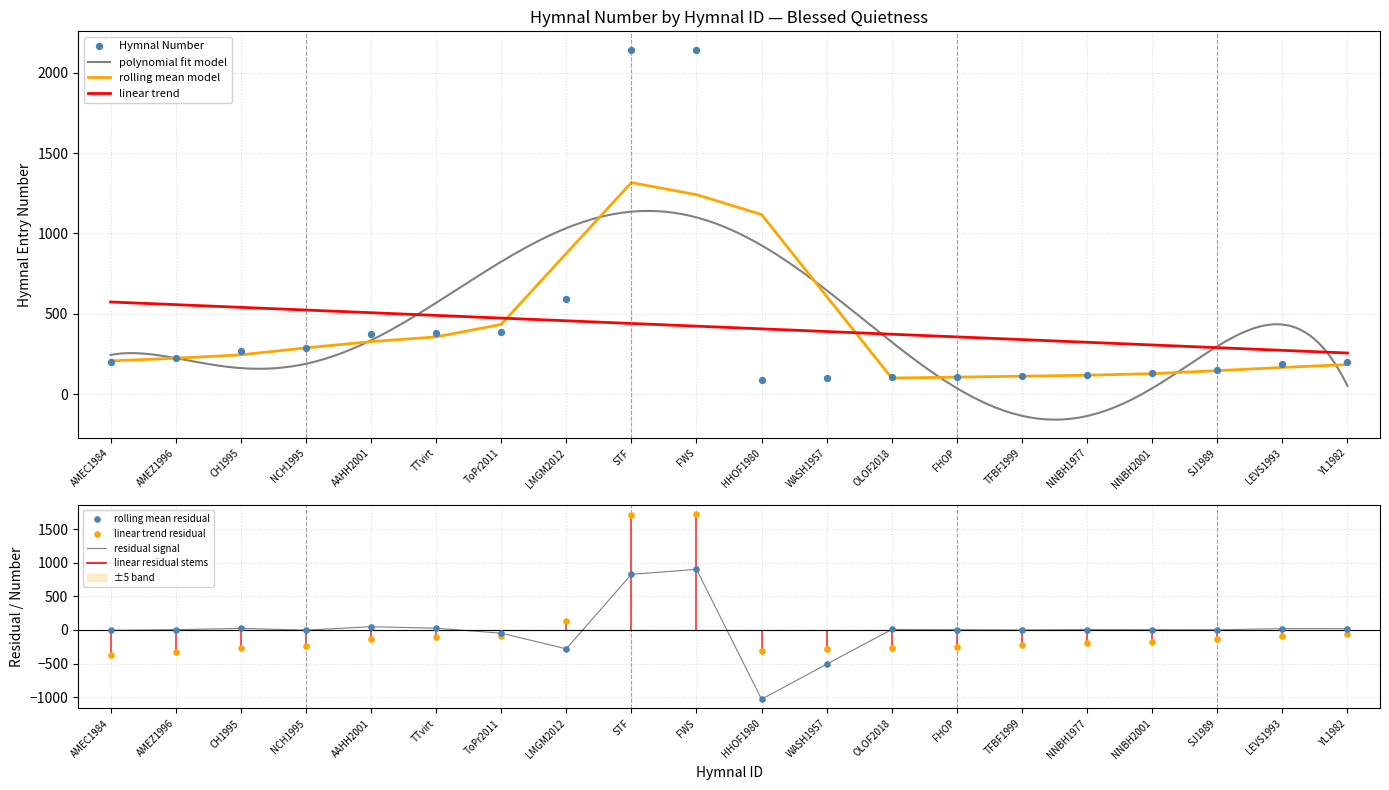

Approximately how many times larger is the value at AAHH2001 compared to SJ1989?

2.5